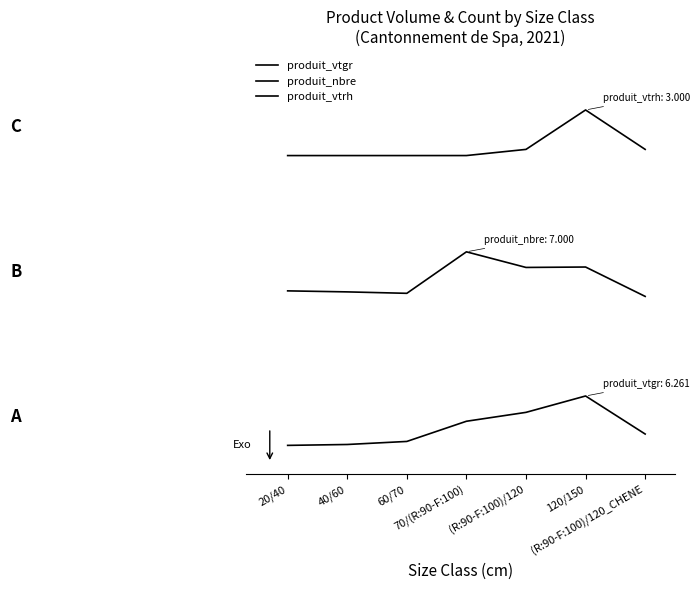

Reading left to right, what are all the values shown in this chart?

produit_vtgr: 20/40=0.0	40/60=0.0	60/70=0.1	70/(R:90-F:100)=0.4	(R:90-F:100)/120=0.6	120/150=0.9	(R:90-F:100)/120_CHENE=0.2
produit_nbre: 20/40=2.7	40/60=2.6	60/70=2.6	70/(R:90-F:100)=3.3	(R:90-F:100)/120=3.1	120/150=3.1	(R:90-F:100)/120_CHENE=2.6
produit_vtrh: 20/40=5.0	40/60=5.0	60/70=5.0	70/(R:90-F:100)=5.0	(R:90-F:100)/120=5.1	120/150=5.8	(R:90-F:100)/120_CHENE=5.1